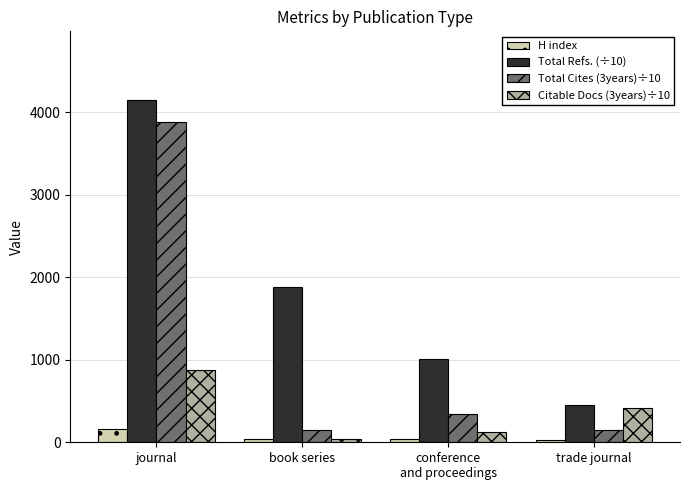

What is the difference between the maximum and minimum values in the Total Refs. (÷10) series?

3697